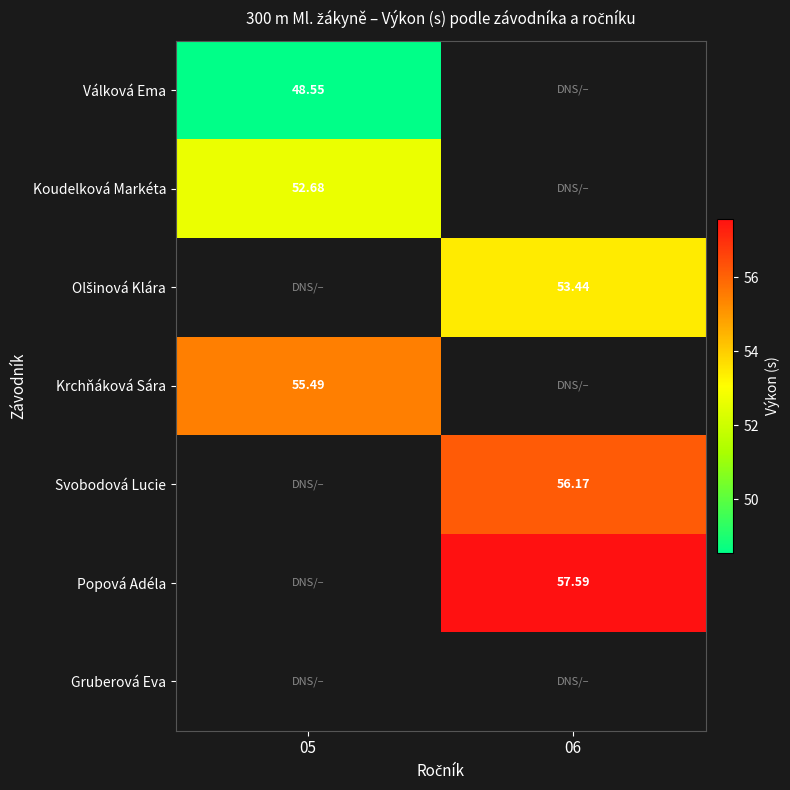

At which category does the chart reach its minimum across all series?

05